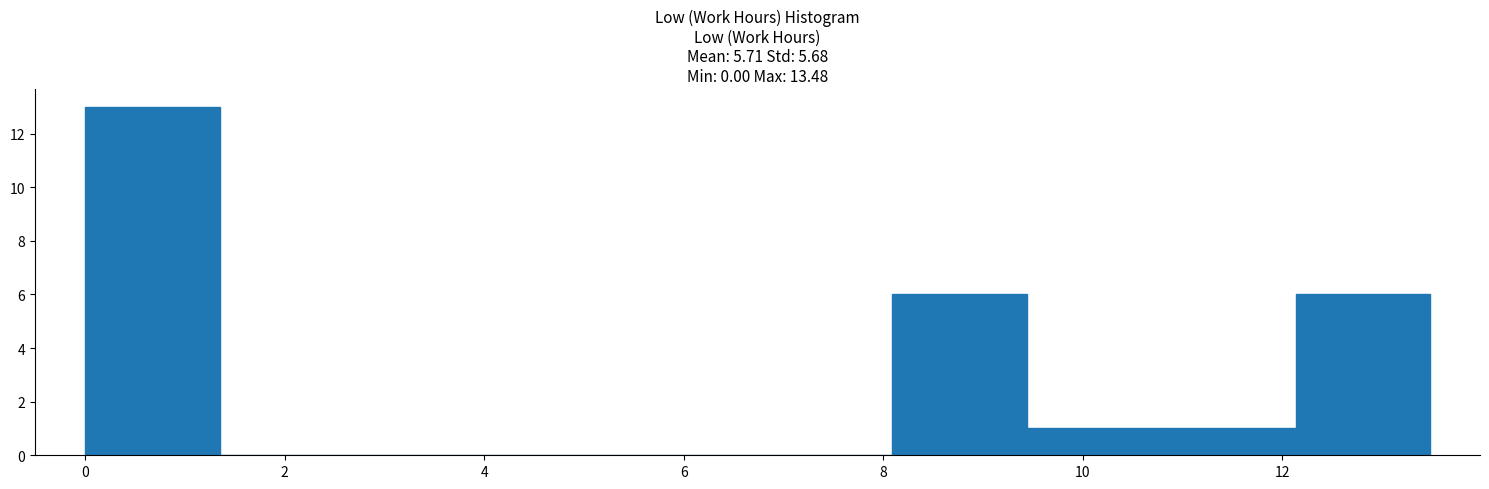

Which range on the x-axis has the tallest bar?

0.0 to 1.4